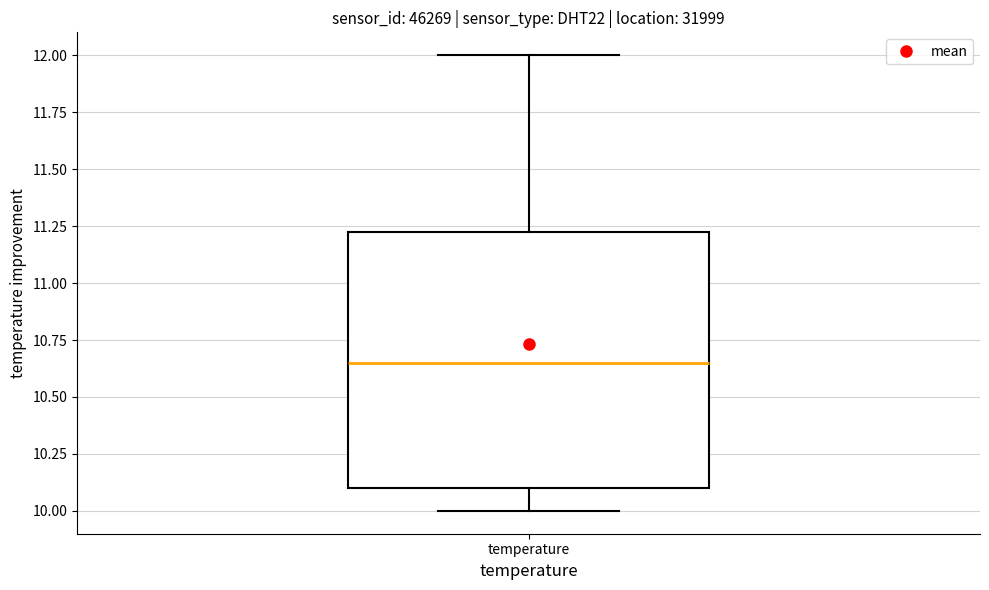

Transcribe this box plot: give where the median line is, the range the box spans, and where the two whiskers end, as read against the y-axis. The values are not printed on the chart, so give them approximately, as read against the axis.

median 10.65, box 10.10 to 11.25, whiskers 10.00 to 12.00